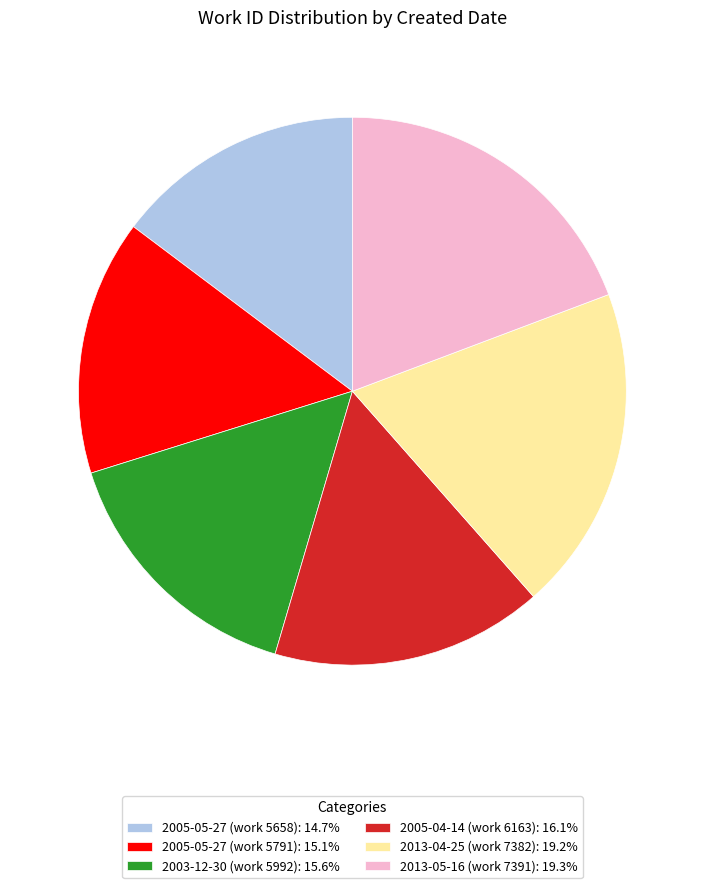

How many slices are in this pie chart?

6